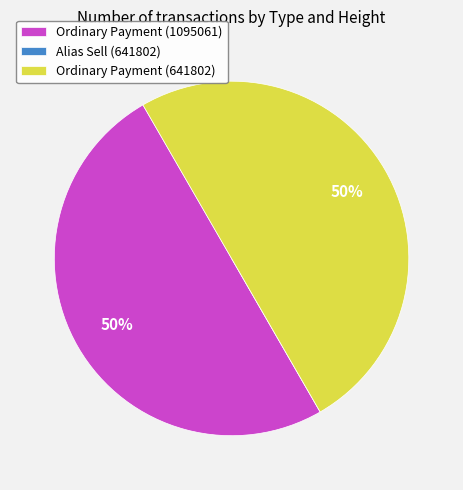

True or false: Ordinary Payment (641802) accounts for 50% of the total.

True